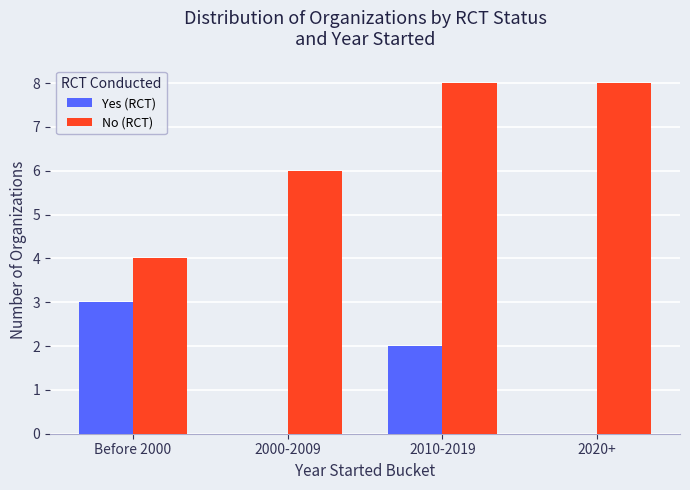

Is the value of No (RCT) at 2010-2019 greater than the value of Yes (RCT) at Before 2000?

Yes